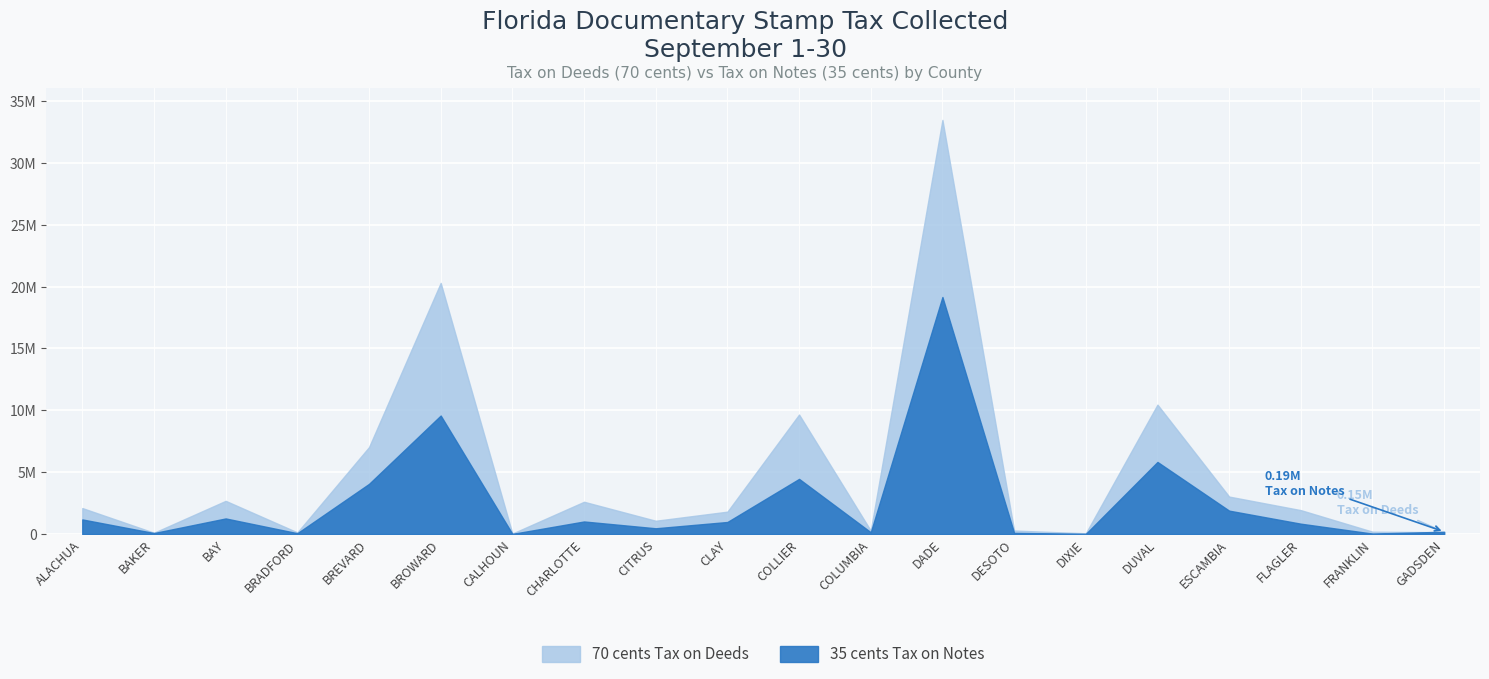

Which series has the largest total across all categories?

70 cents Tax on Deeds